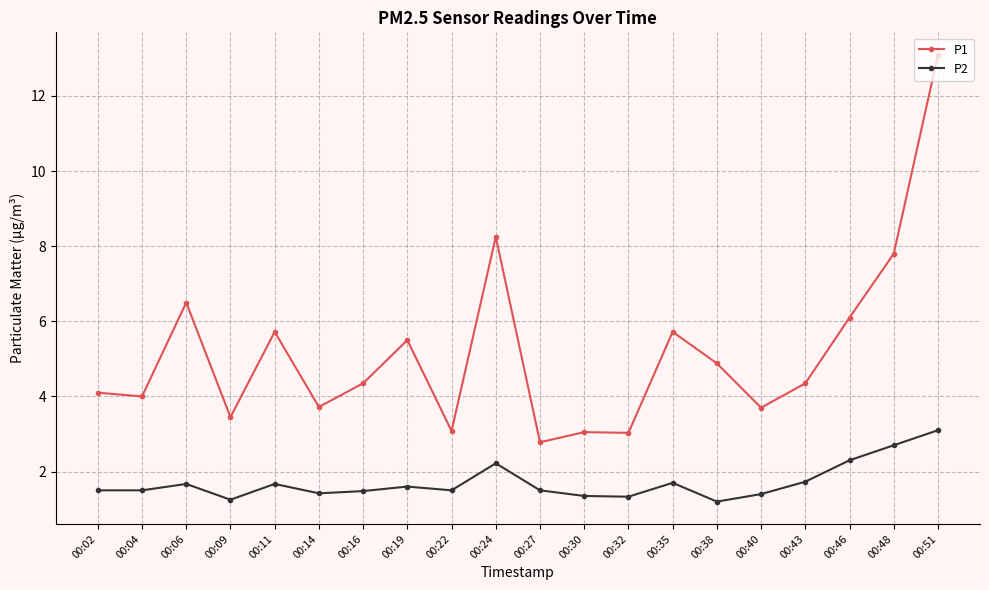

Which series changed the most between 00:09 and 00:40?

P1